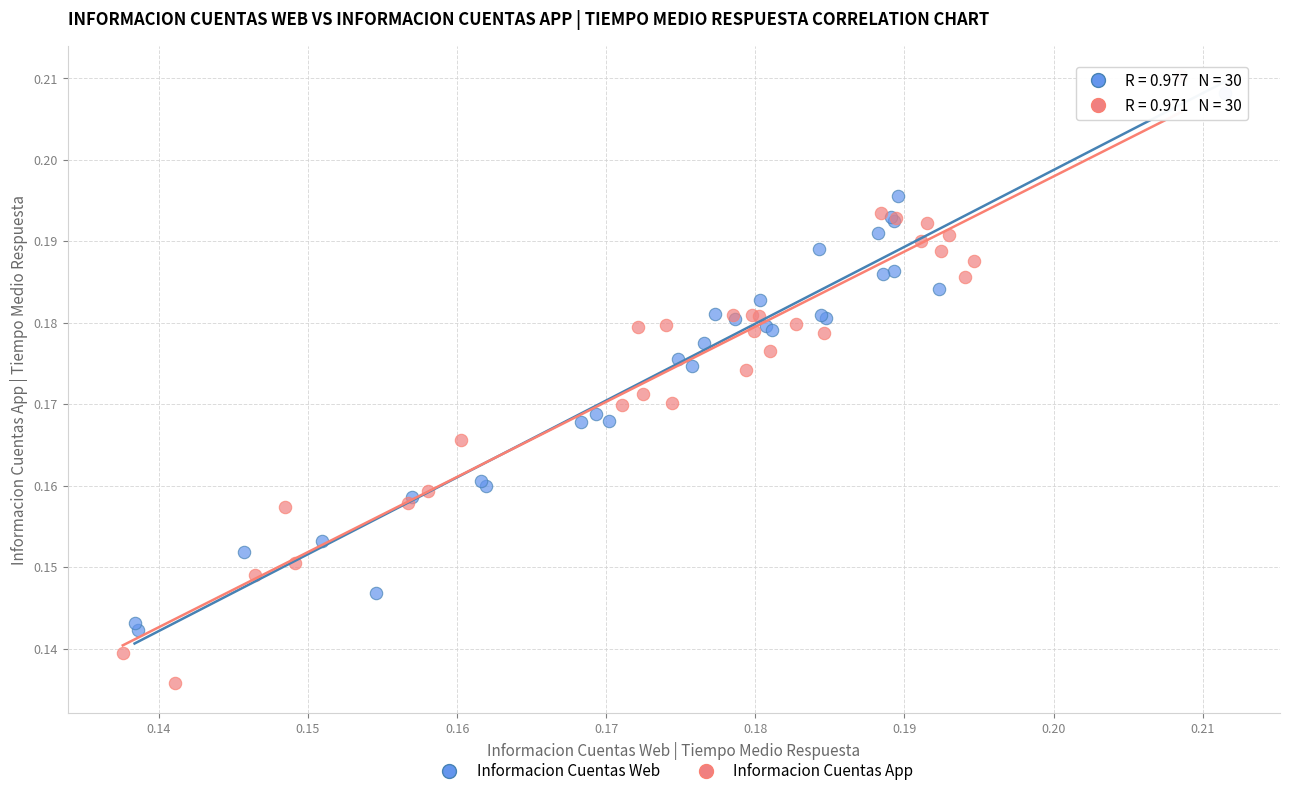

Which series contains the lowest Y value?

Informacion Cuentas App